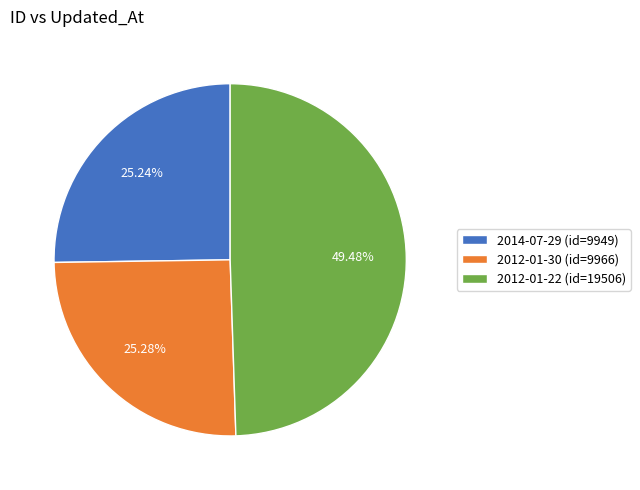

To the nearest percent, what percentage of the pie is 2012-01-22?

49%